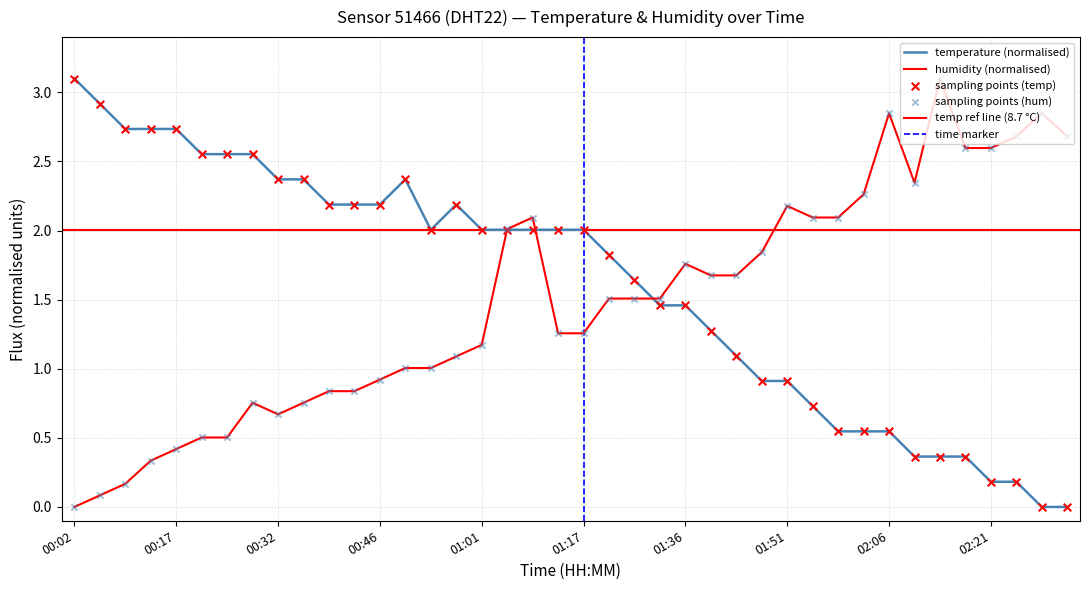

Which series reaches the maximum Y coordinate?

temperature